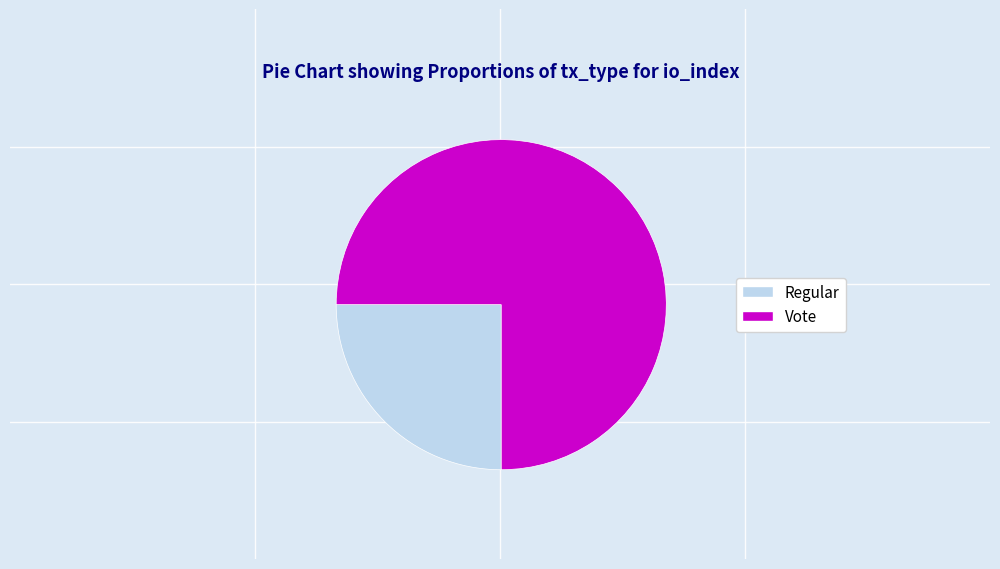

Combined, do Vote and Regular account for over 50%?

Yes